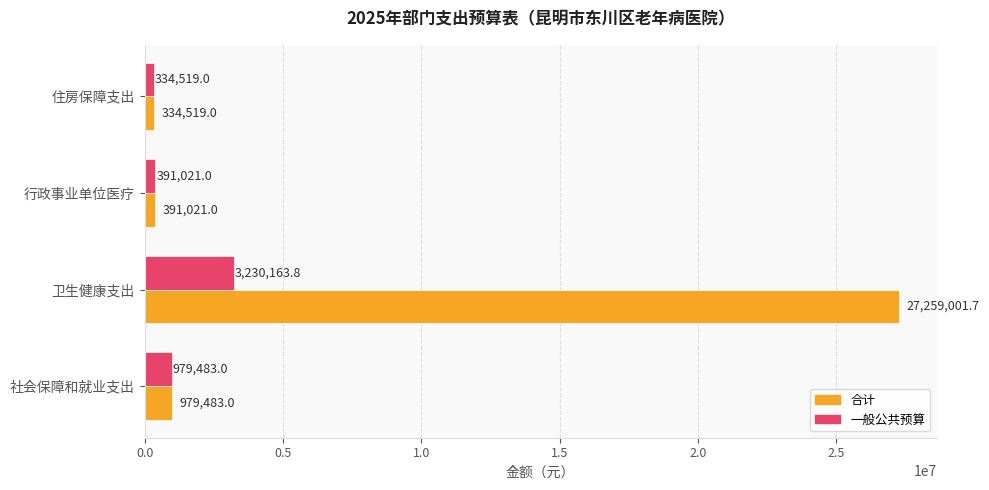

Which series has the largest range (max minus min)?

合计